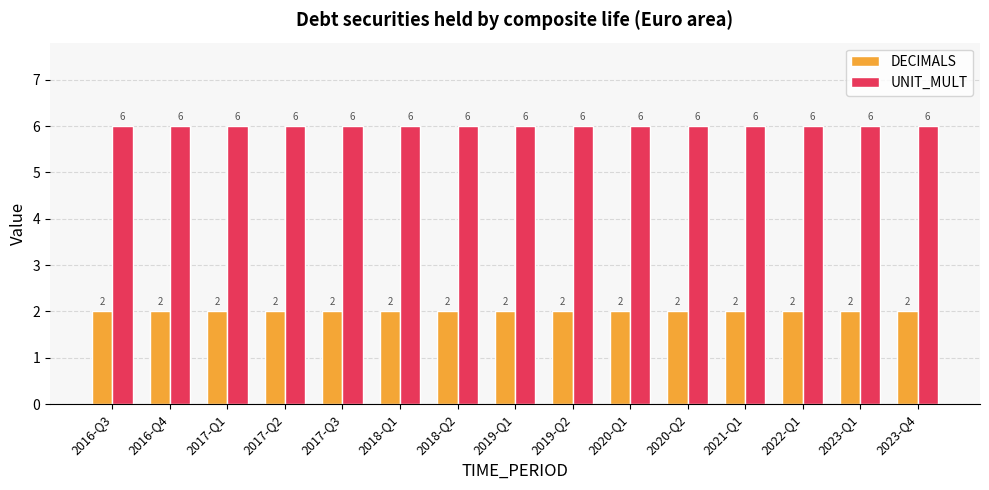

What position from the right is 2016-Q3?

15